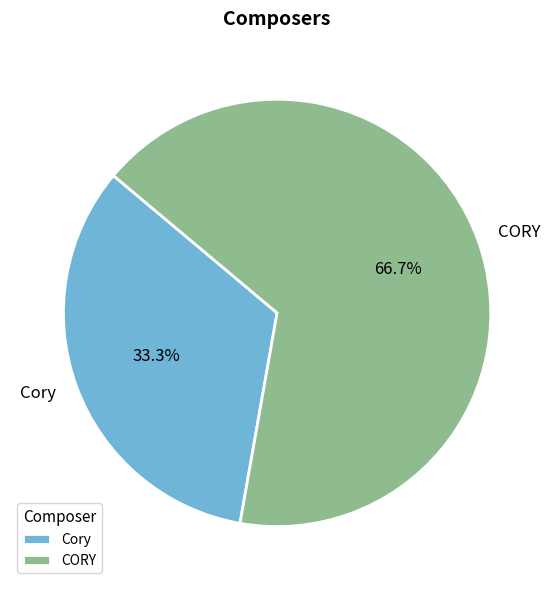

Does any single category account for the majority?

Yes